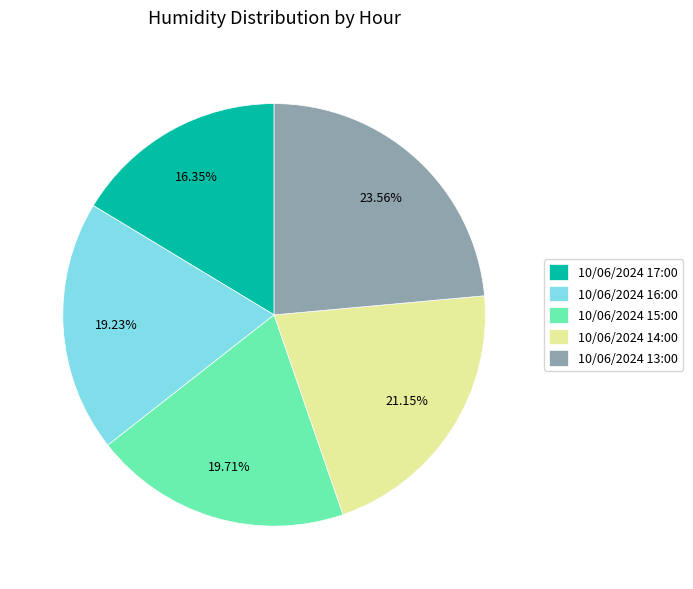

What is the ratio of the value at 10/06/2024 16:00 to the value at 10/06/2024 15:00?

1.0